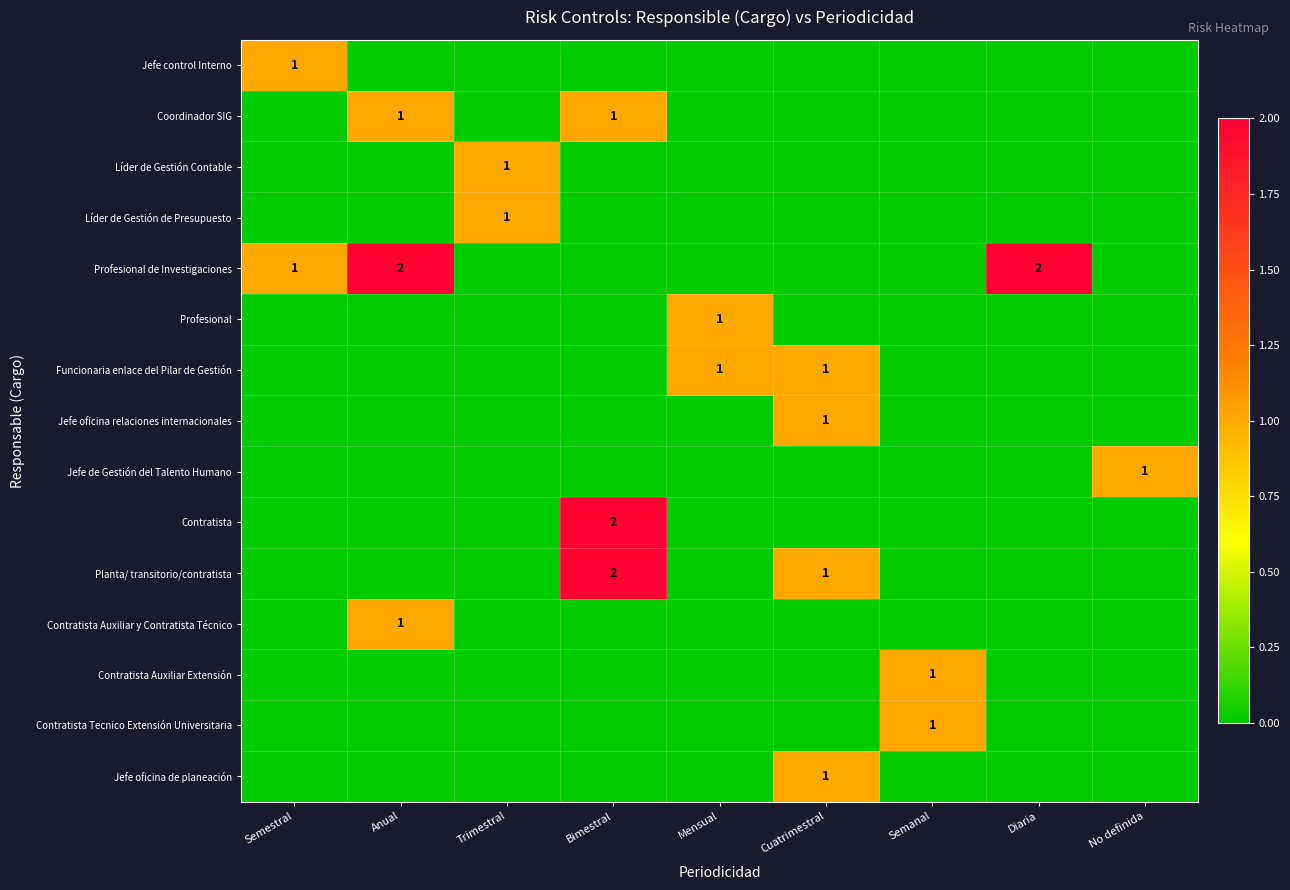

At how many categories does at least one series exceed 1?

3